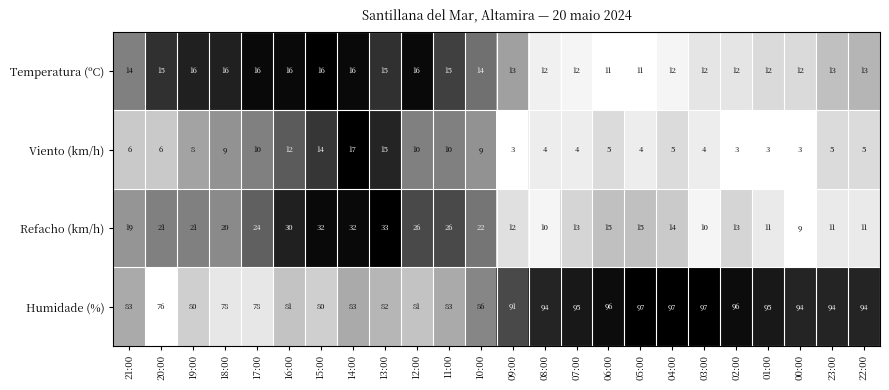

How many series are shown in this chart?

4